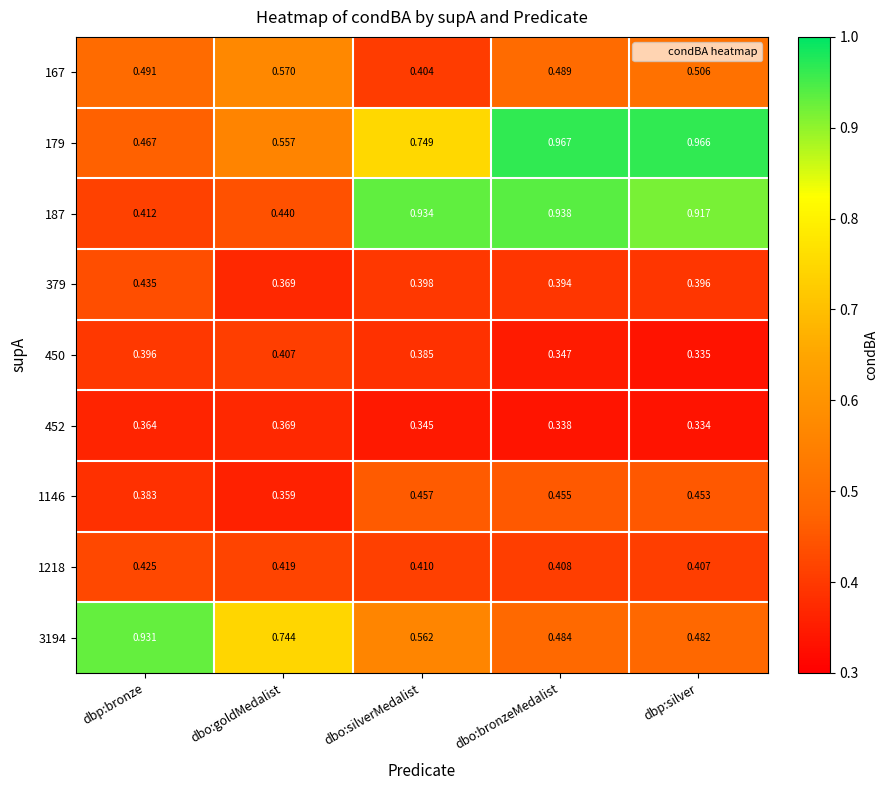

Is the value of 1218 at dbo:goldMedalist greater than the value of 1146 at dbp:bronze?

Yes